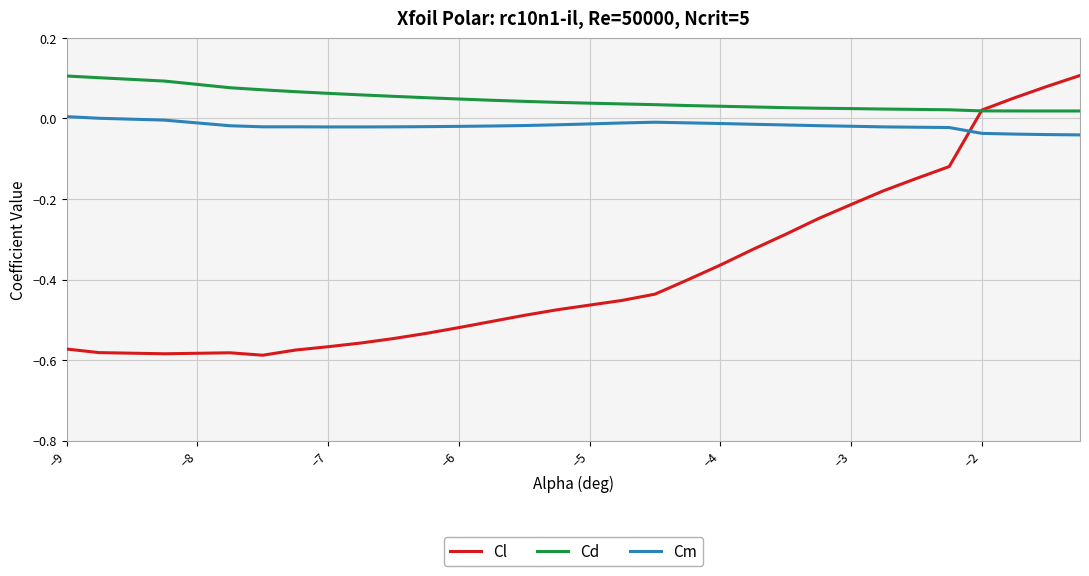

Which series has the largest total across all categories?

Cd